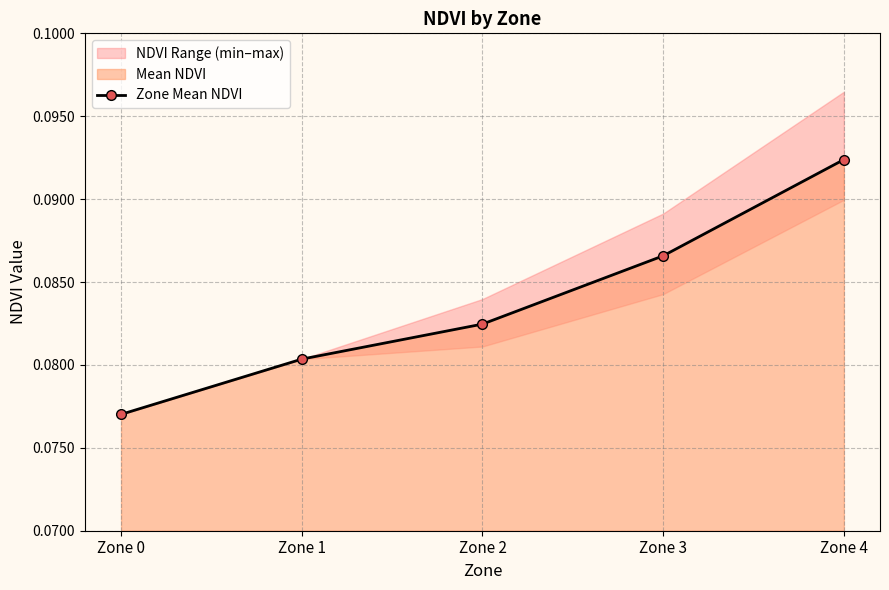

Reading left to right, what are all the values shown in this chart?

0.1	0.1	0.1	0.1	0.1